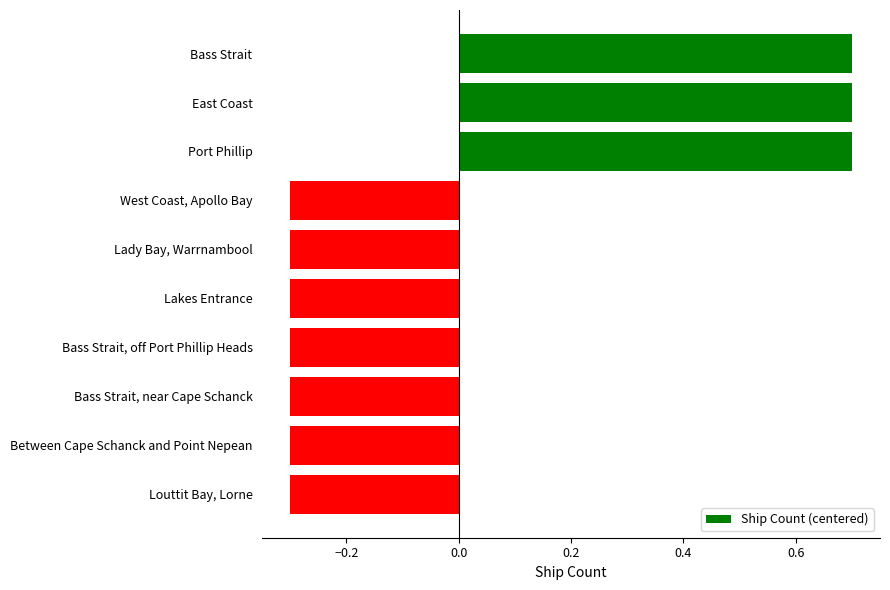

What value does the data have at West Coast, Apollo Bay?

-0.3